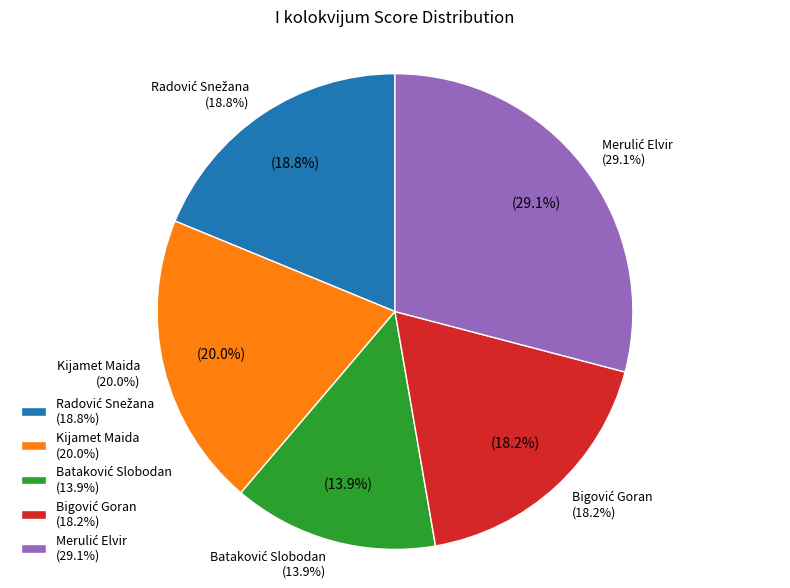

How many slices are in this pie chart?

5